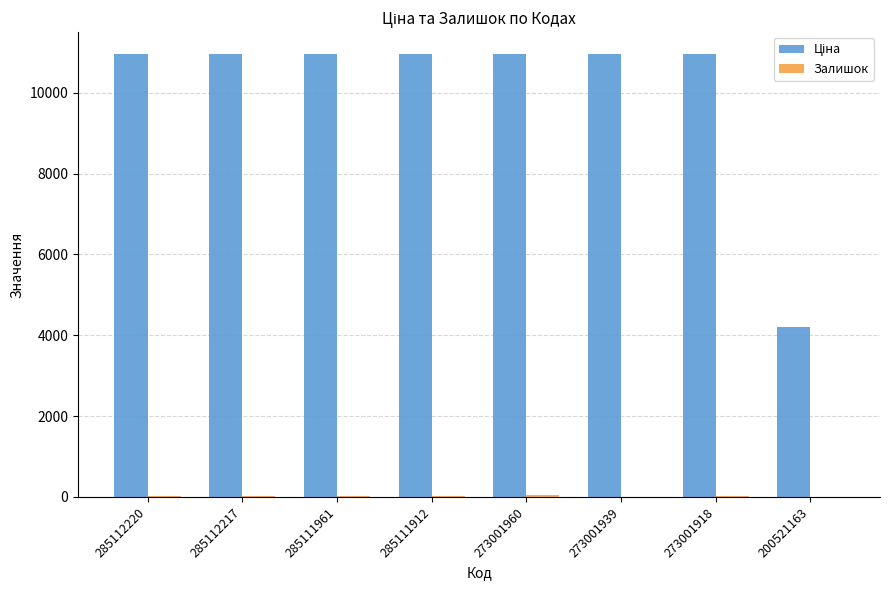

What is the maximum value shown in the chart?

10952.0